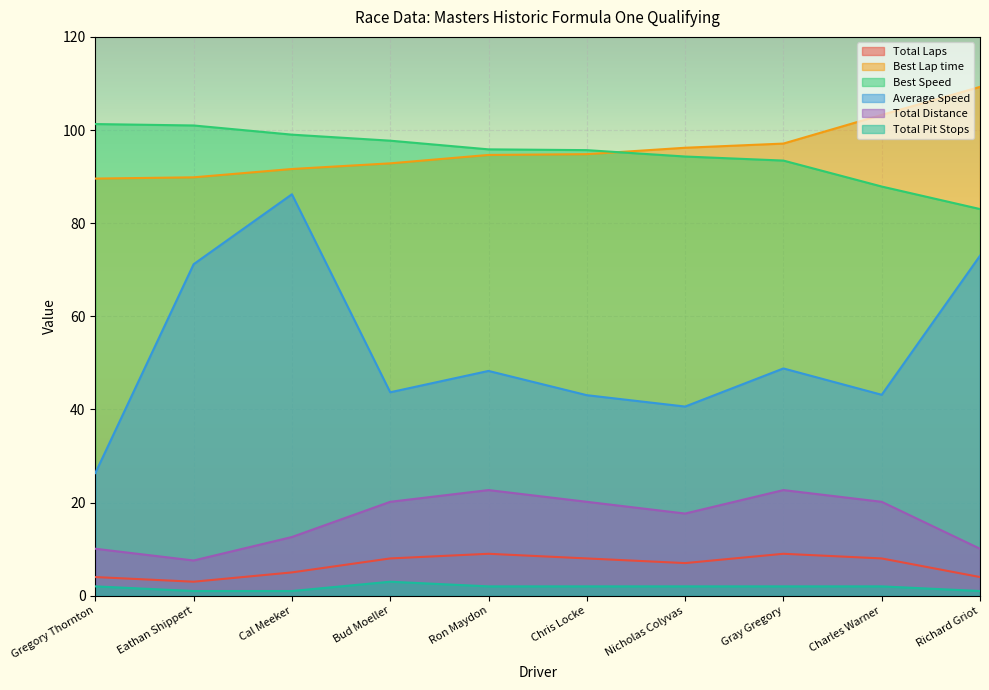

What position from the left is Charles Warner?

9